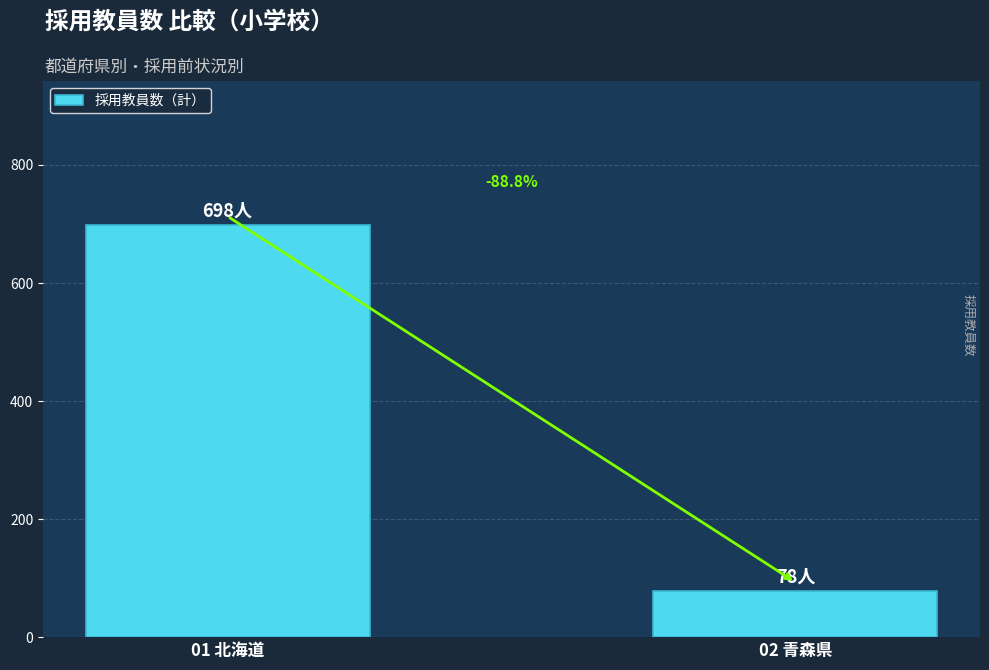

Reading left to right, extract all data points from this chart.

01 北海道=698	02 青森県=78